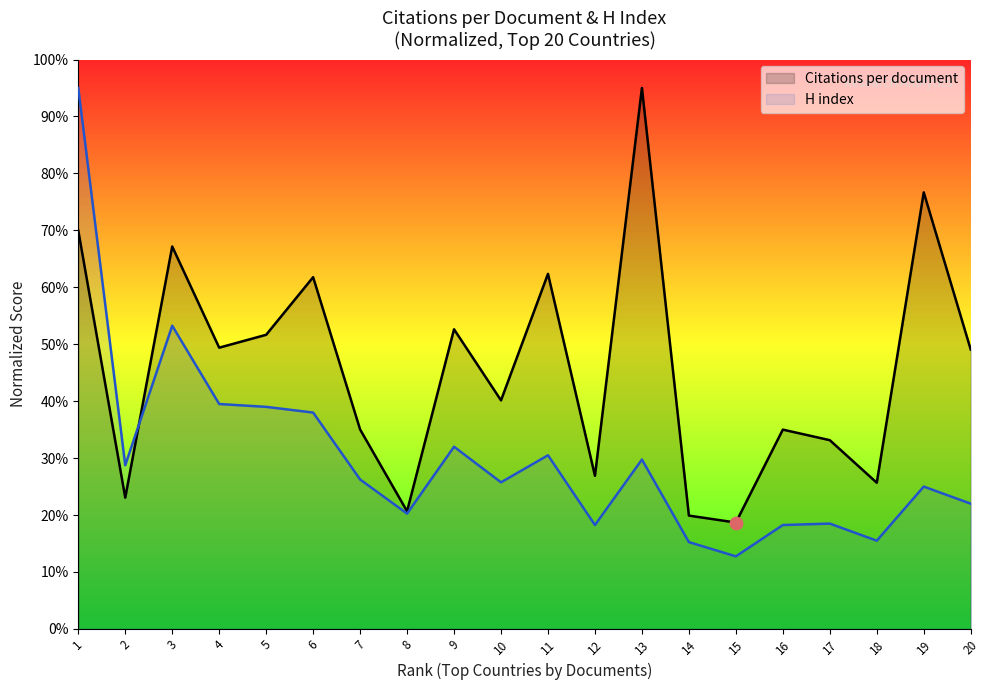

Which series reaches the maximum Y coordinate?

Citations per document